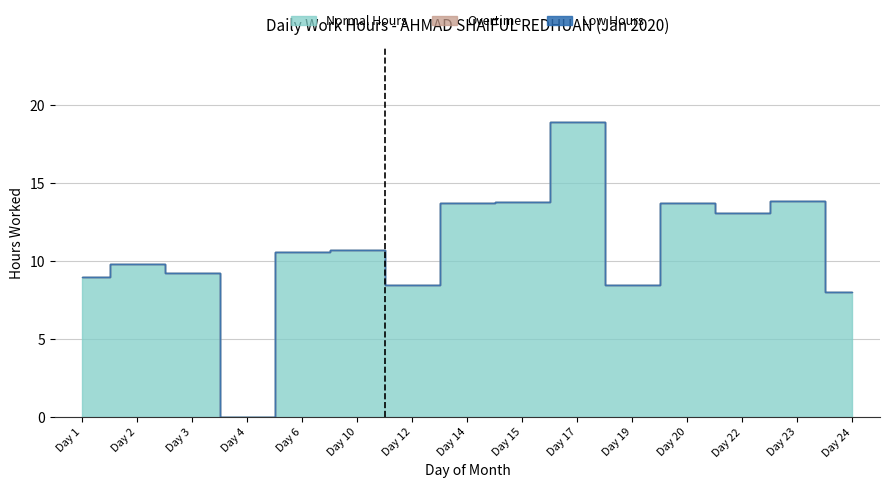

How many distinct data groups are displayed?

3